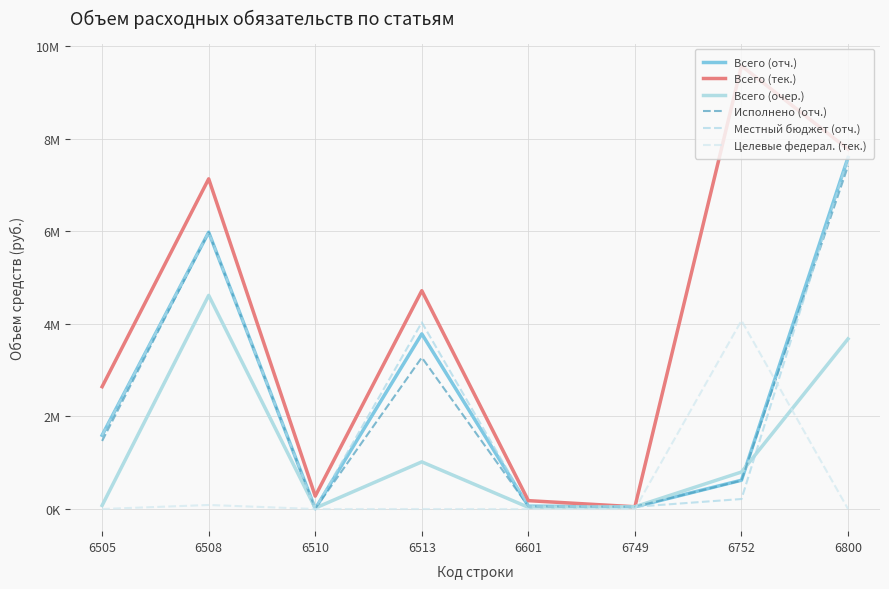

Does the chart have visible grid lines?

Yes